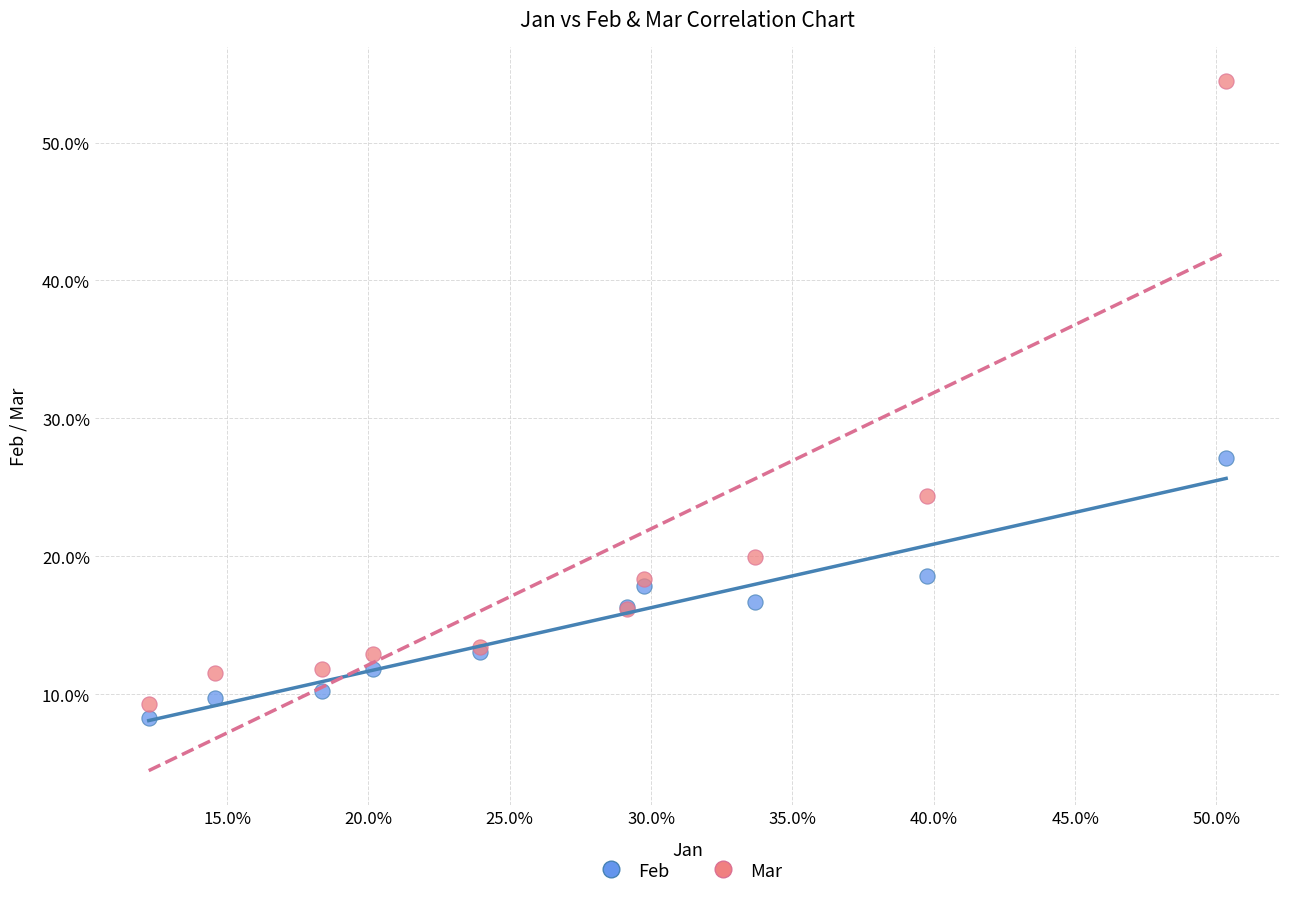

What are all the series names shown in the legend?

Feb, Mar